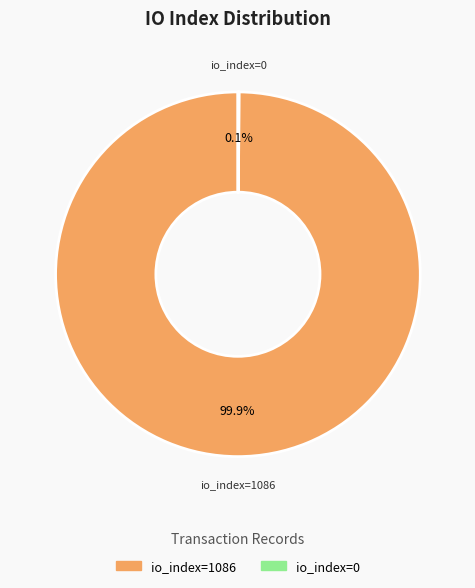

Which slice is the largest?

io_index=1086